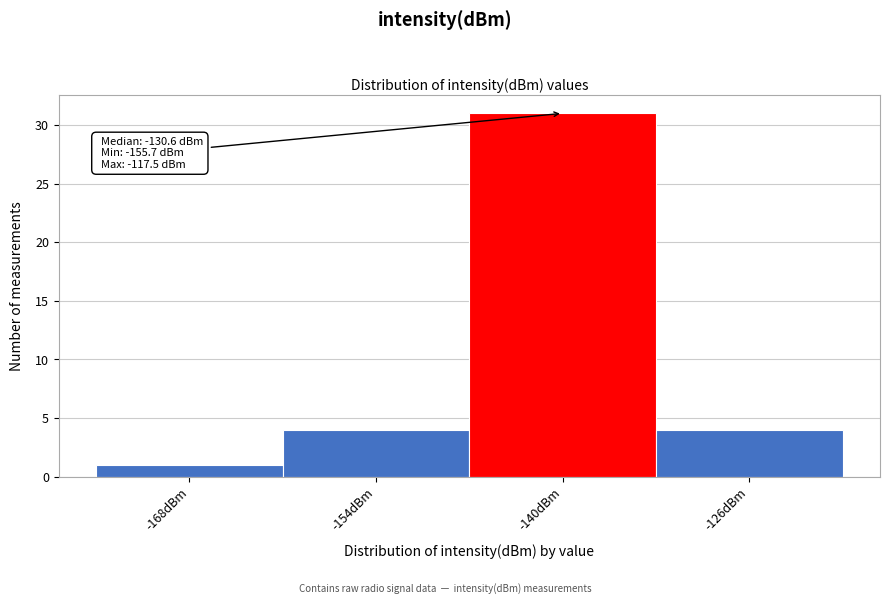

Reading left to right, what are all the values shown in this chart?

1	4	31	4